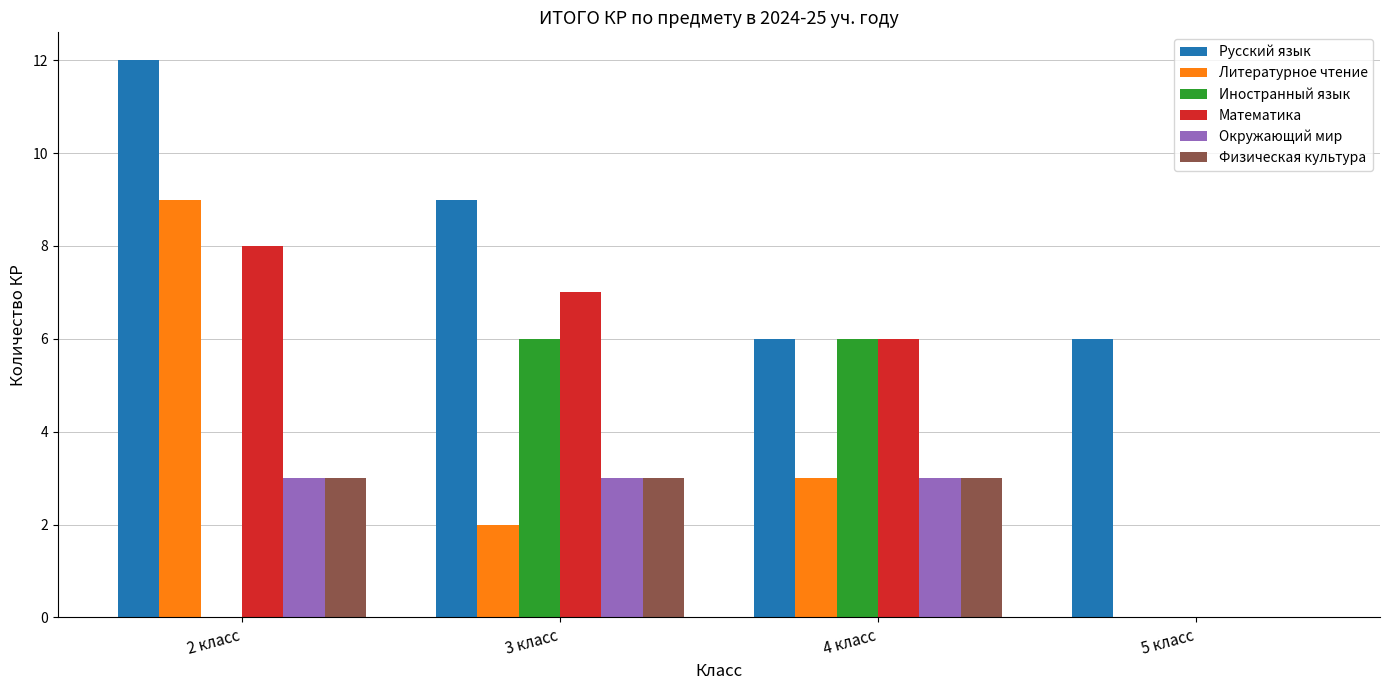

What is the greatest value displayed?

12